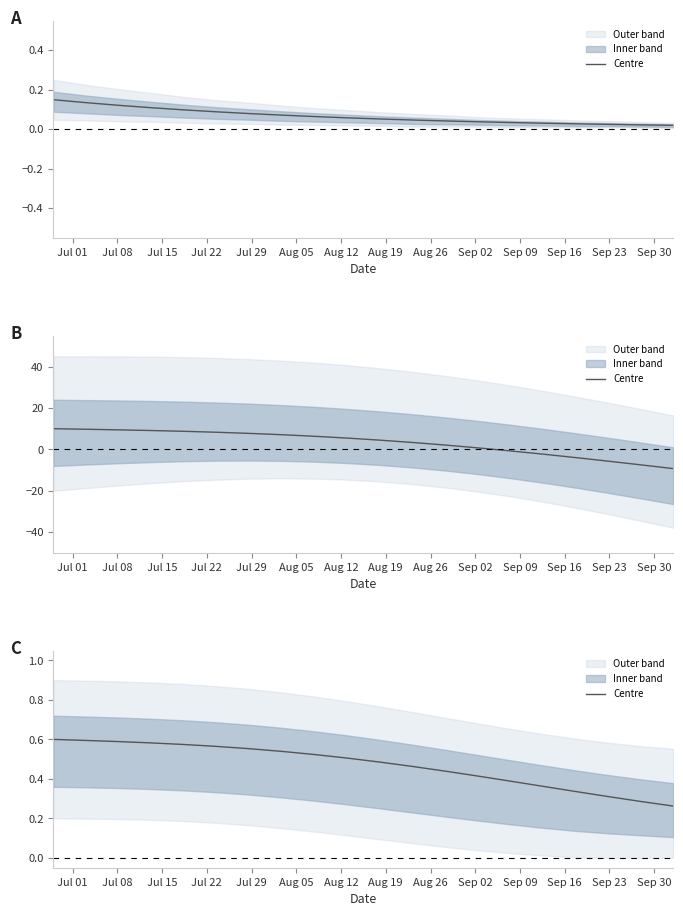

How many lines are shown in the chart?

1